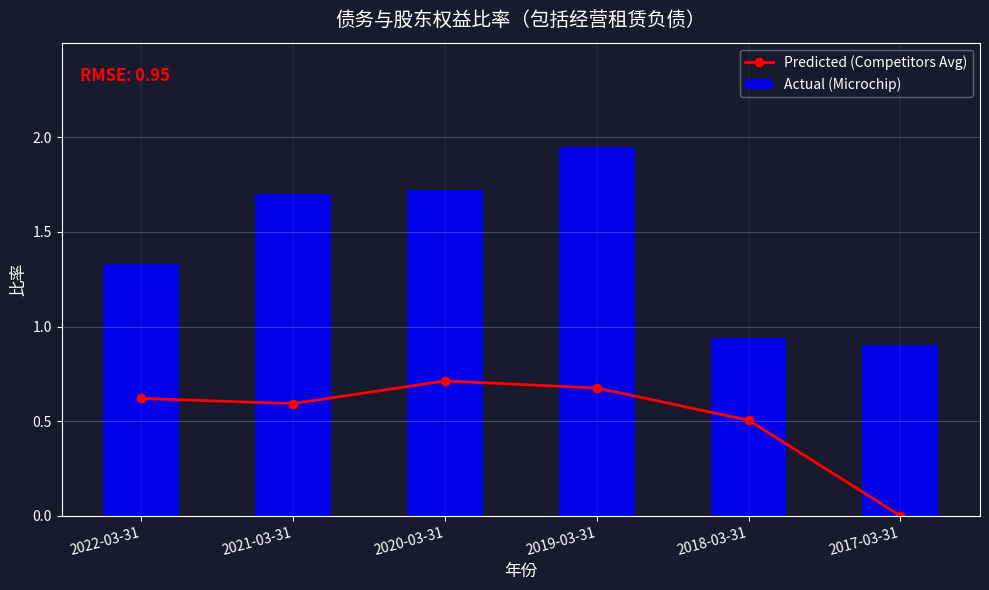

Does the chart contain any negative values?

No